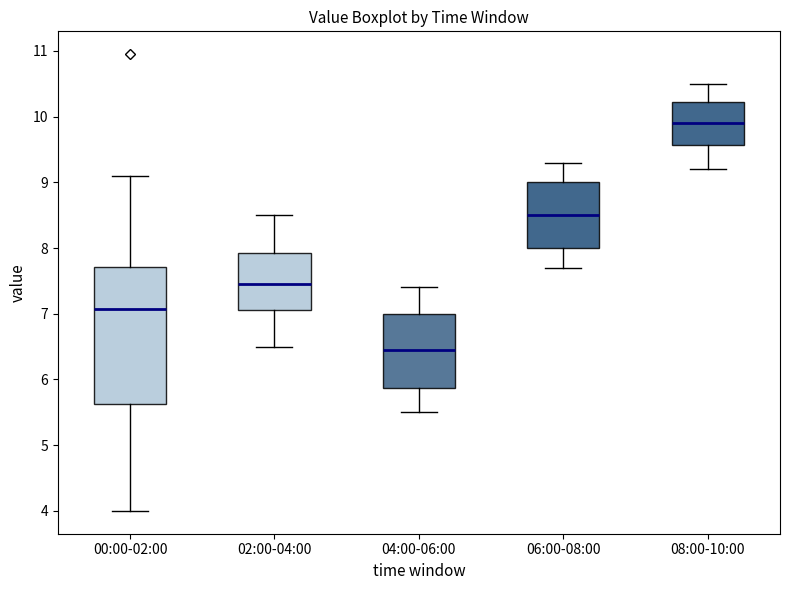

Reading left to right, read every box against the y-axis: the position of its median line, the range the box covers, and the ends of its whiskers. The values are not printed on the chart, so give them approximately, as read against the axis.

00:00-02:00: median 7.1, box 5.6 to 7.7, whiskers 4.0 to 9.1
02:00-04:00: median 7.5, box 7.1 to 7.9, whiskers 6.5 to 8.5
04:00-06:00: median 6.5, box 5.9 to 7.0, whiskers 5.5 to 7.4
06:00-08:00: median 8.5, box 8.0 to 9.0, whiskers 7.7 to 9.3
08:00-10:00: median 9.9, box 9.6 to 10.2, whiskers 9.2 to 10.5